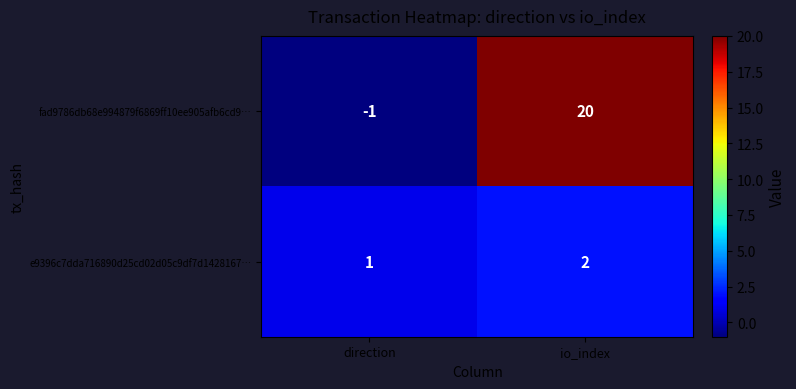

How many series are shown in this chart?

2